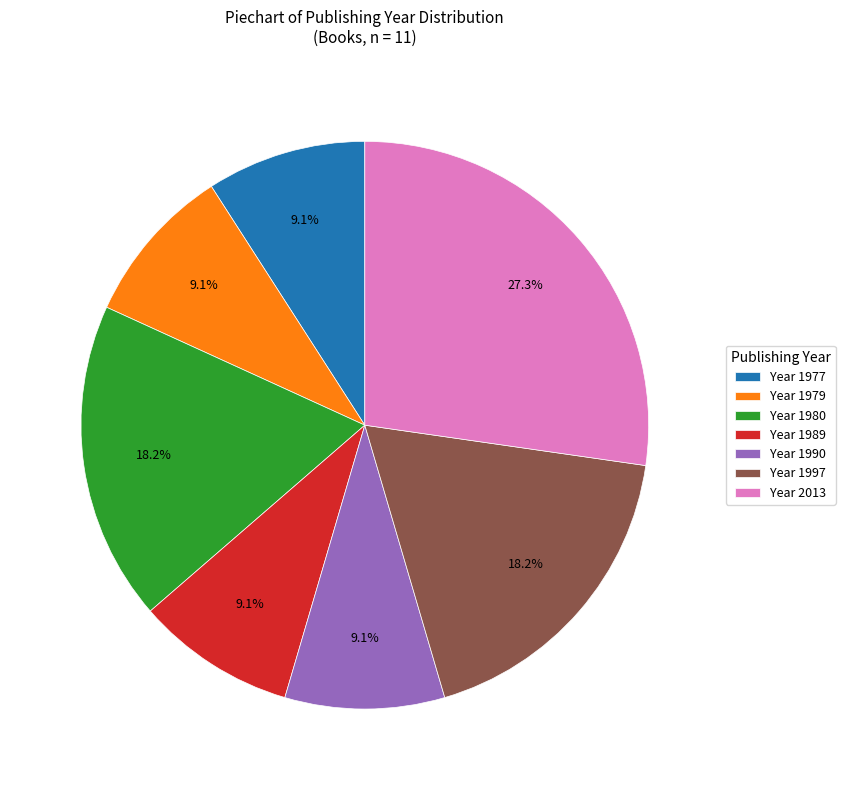

What is the ratio of the value at Year 1989 to the value at Year 1997?

0.5